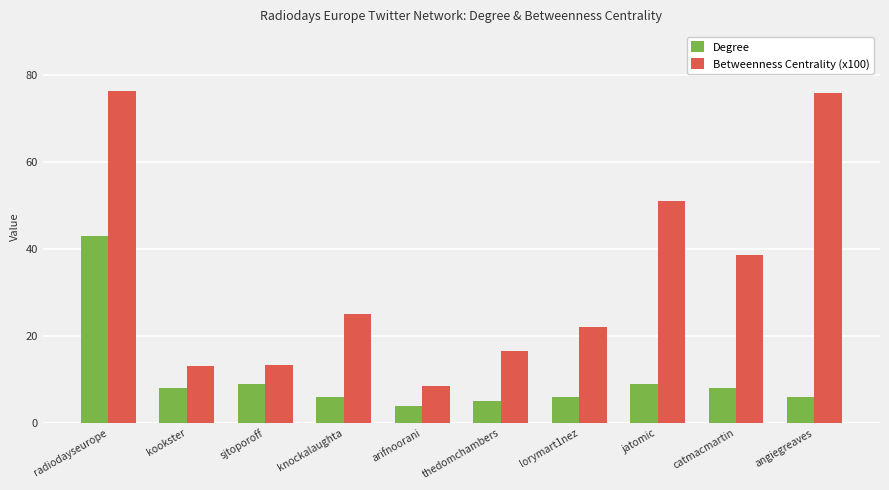

What is the value of the Degree bar at the 7th from the left?

6.0